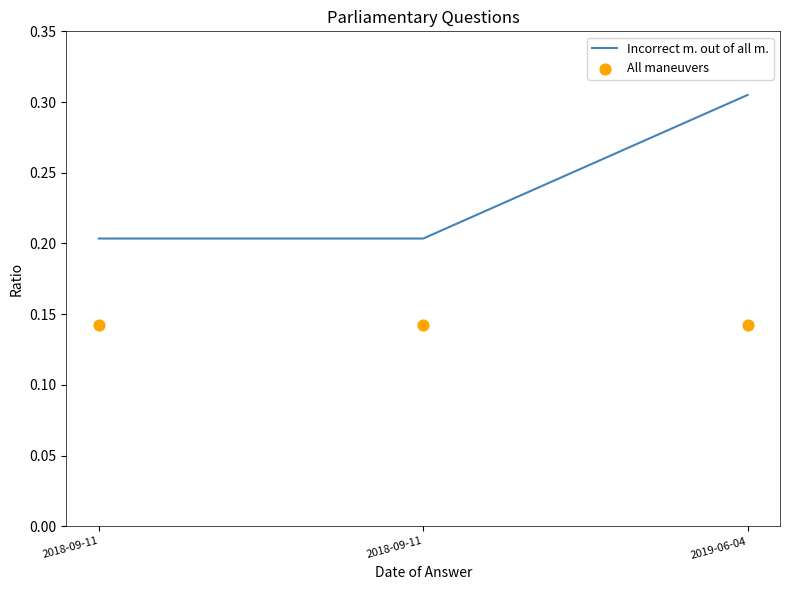

What are all the series names shown in the legend?

Incorrect m. out of all m., All maneuvers